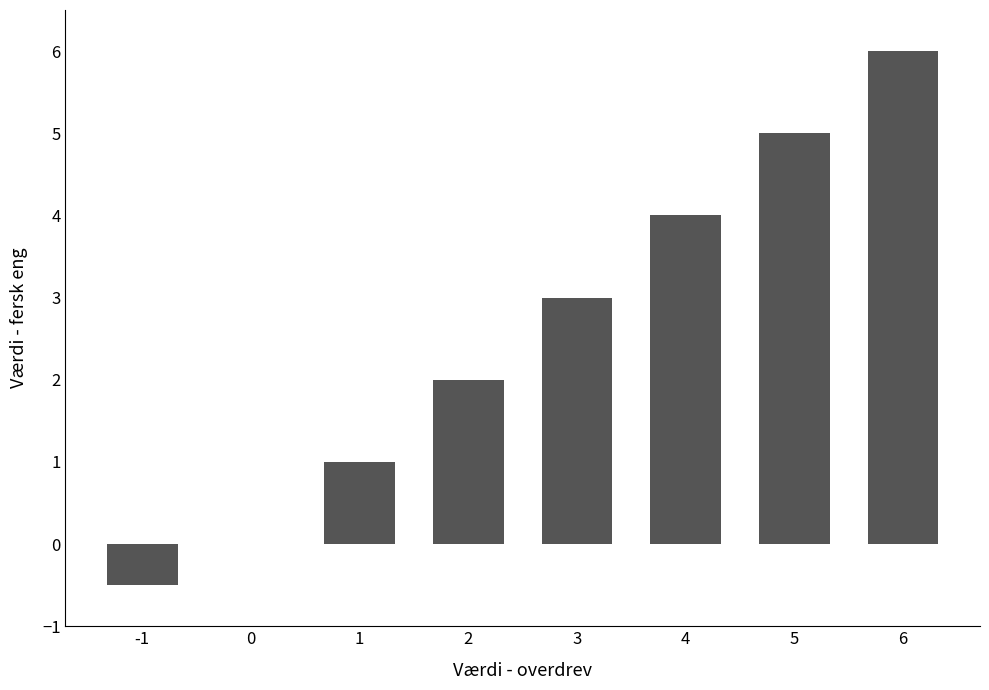

At which category does the chart reach its peak across all series?

6